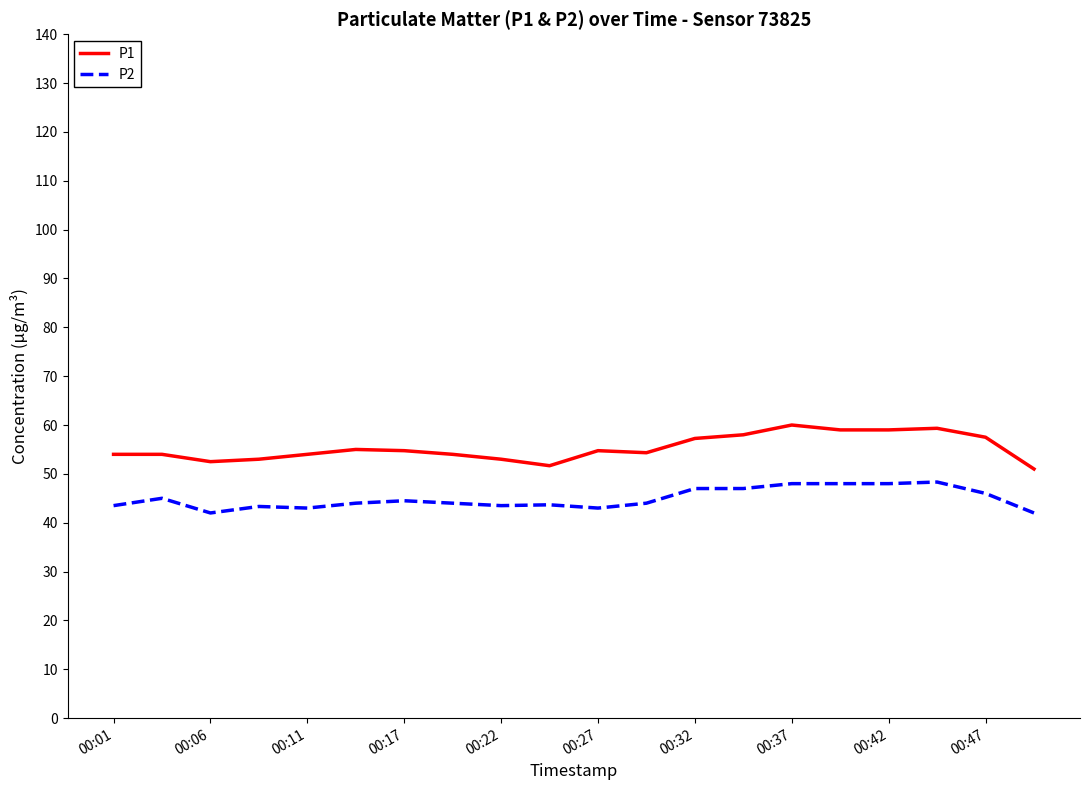

Which series has the largest total across all categories?

P1